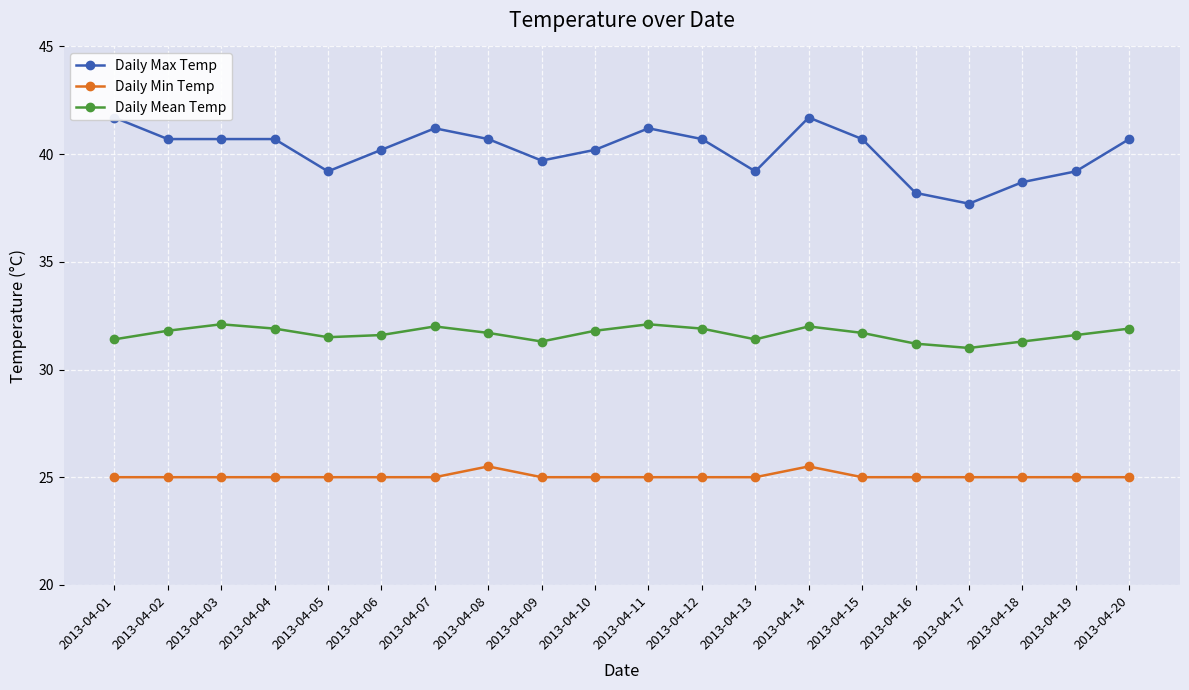

Rank the series at 2013-04-17 from highest to lowest value.

Daily Max Temp, Daily Mean Temp, Daily Min Temp